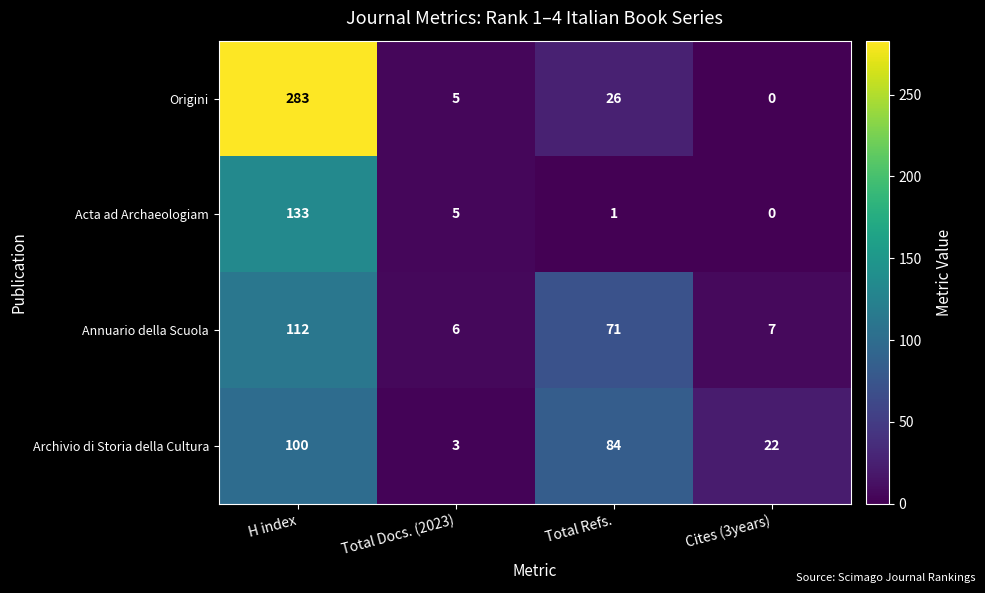

What is the approximate value of Annuario della Scuola at H index, to the nearest 10?

110